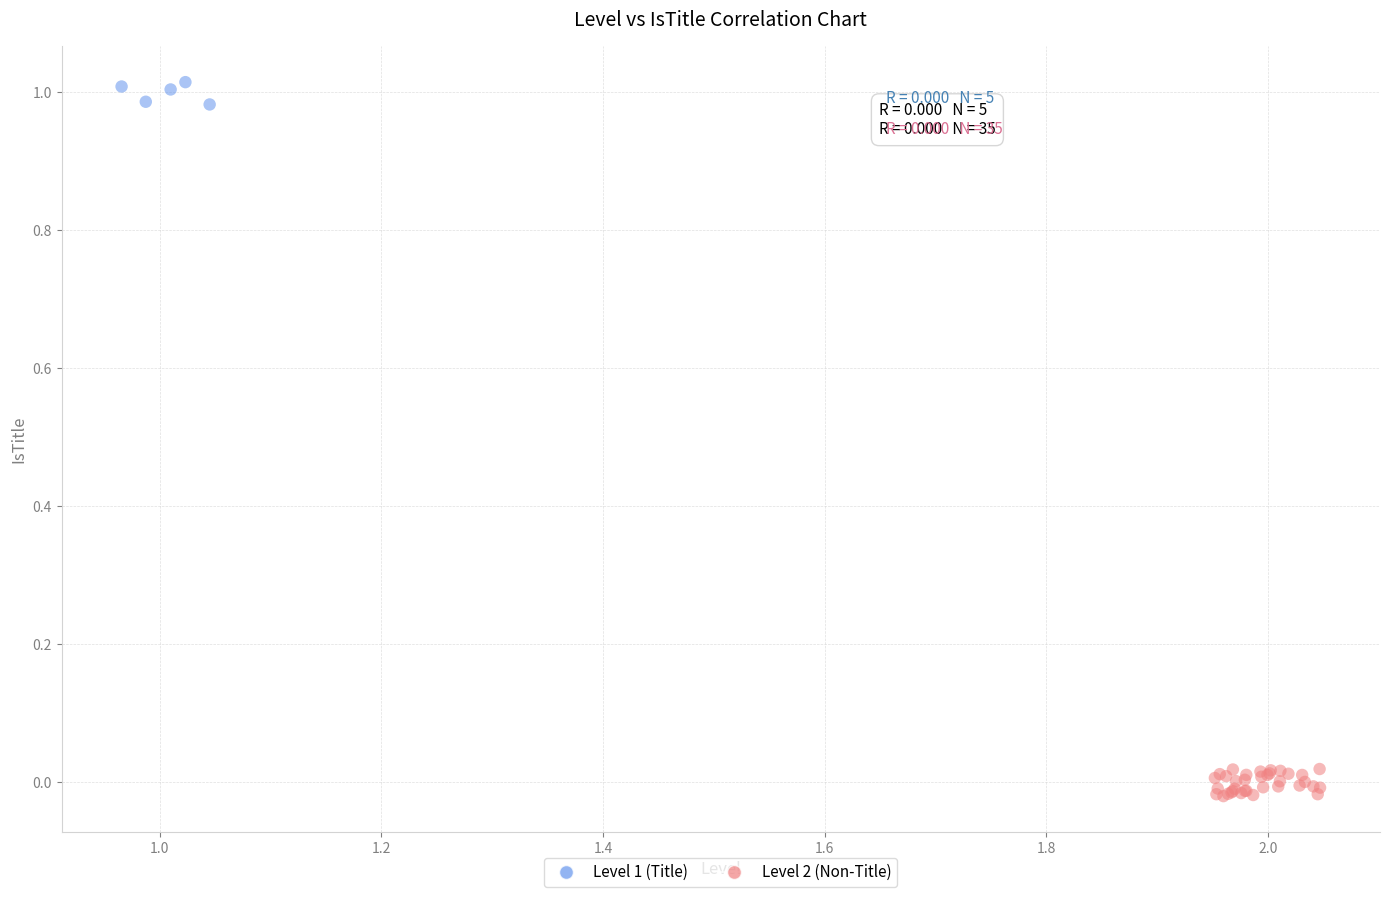

Which series reaches the maximum Y coordinate?

Level 1 (Title)